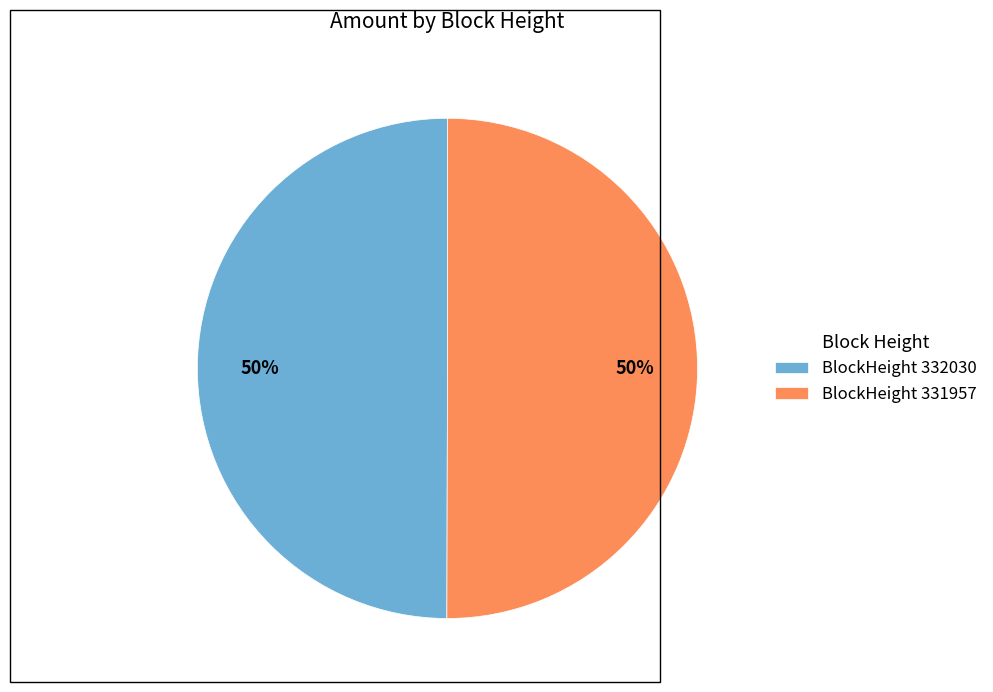

To the nearest percent, what percentage of the pie is BlockHeight 332030?

50%